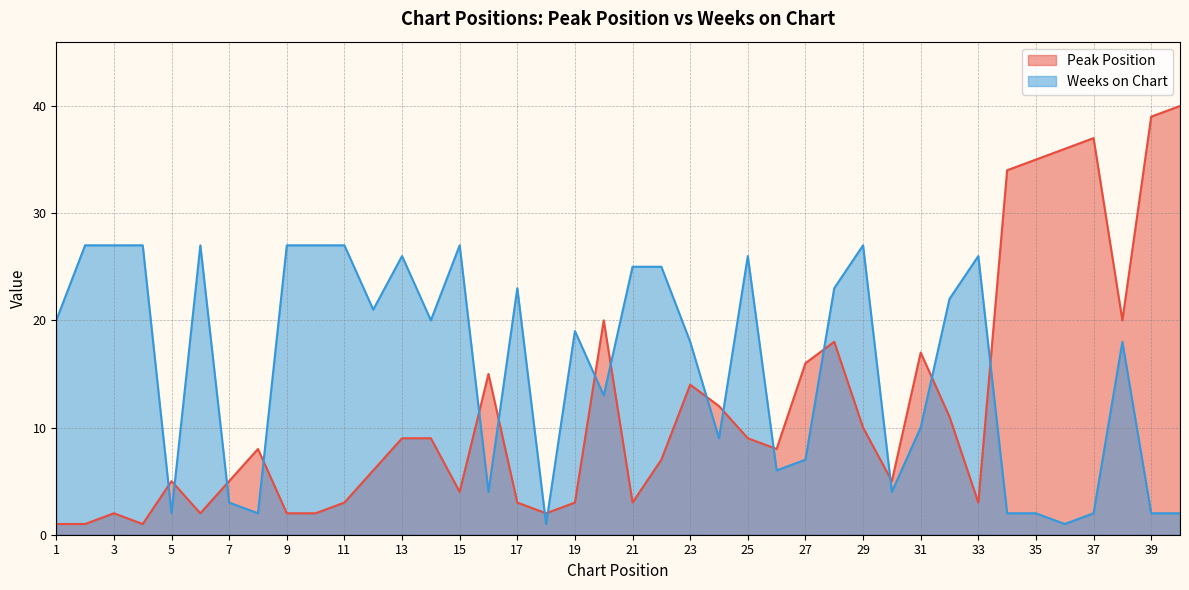

The Peak Position series shows 9 at 13. True or false?

True